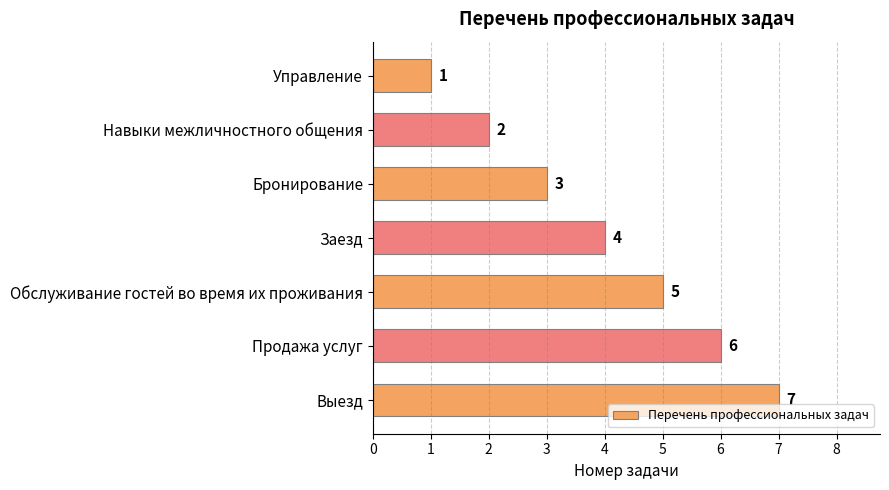

Between Управление and Продажа услуг, which is larger?

Продажа услуг